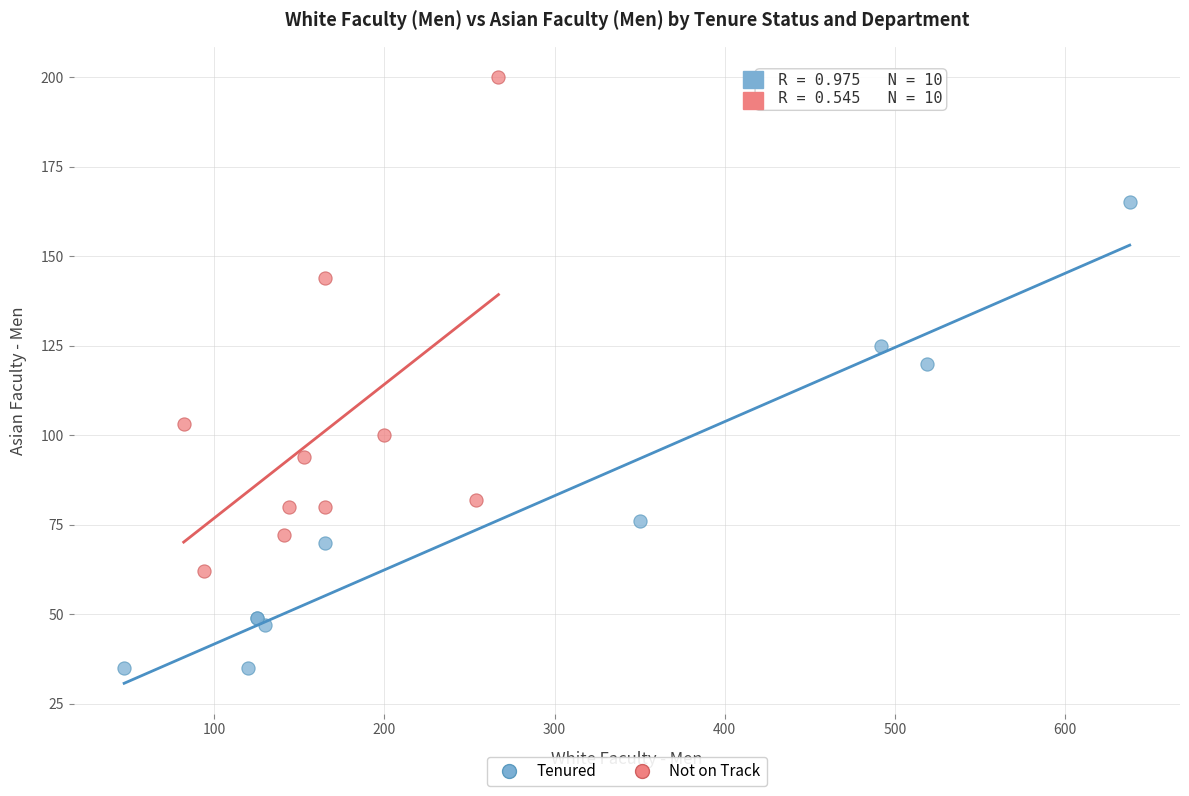

Which series reaches the maximum Y coordinate?

Not on Track